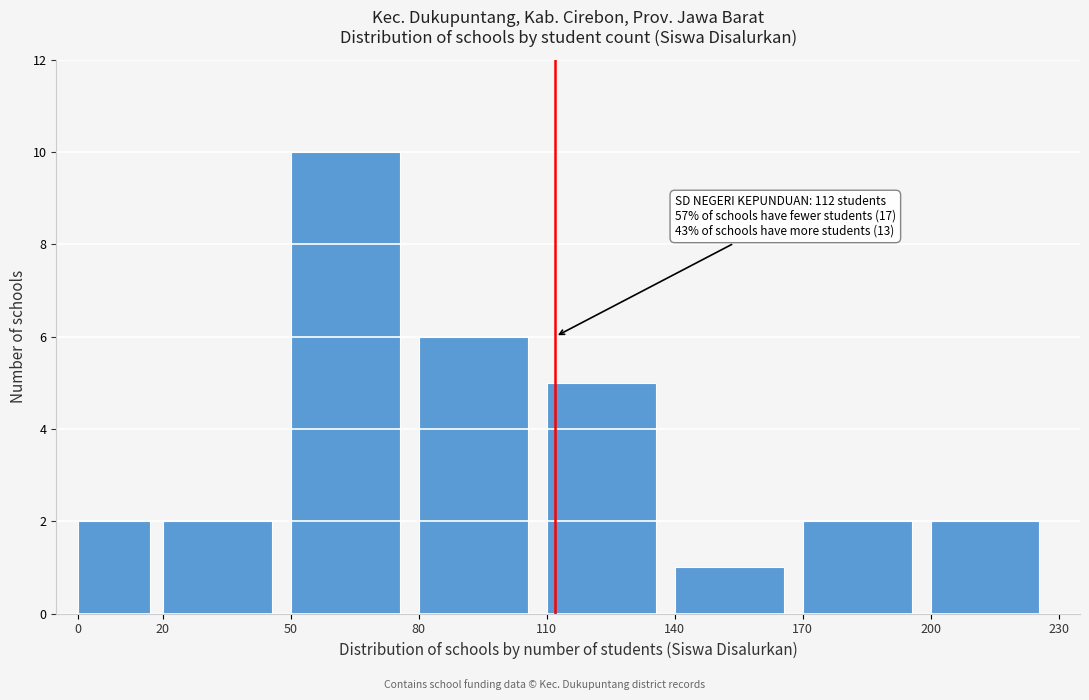

Which range on the x-axis has the tallest bar?

50 to 80